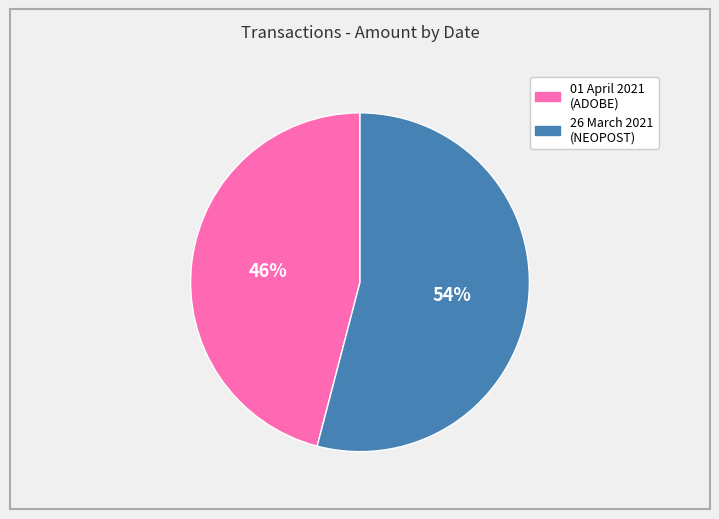

What percentage is the 01 April 2021 slice, to the nearest percent?

46%